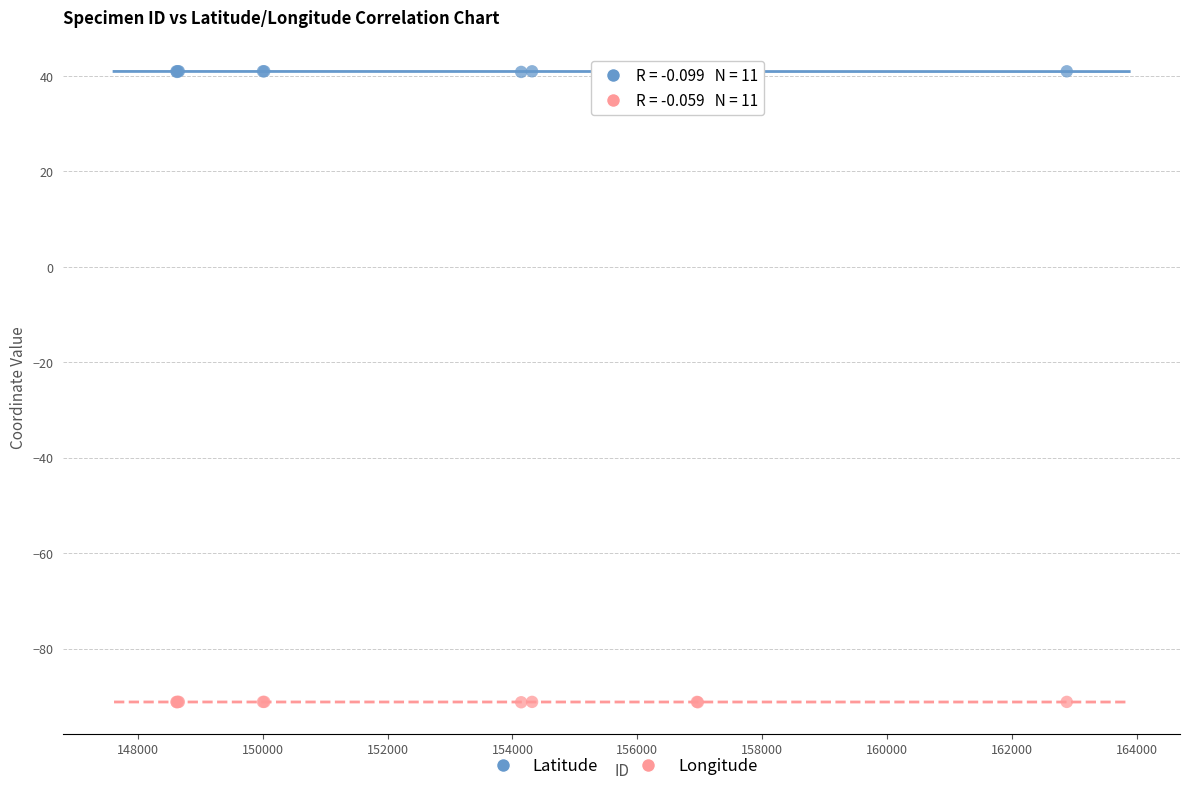

Which series has the widest spread of Y values?

Latitude